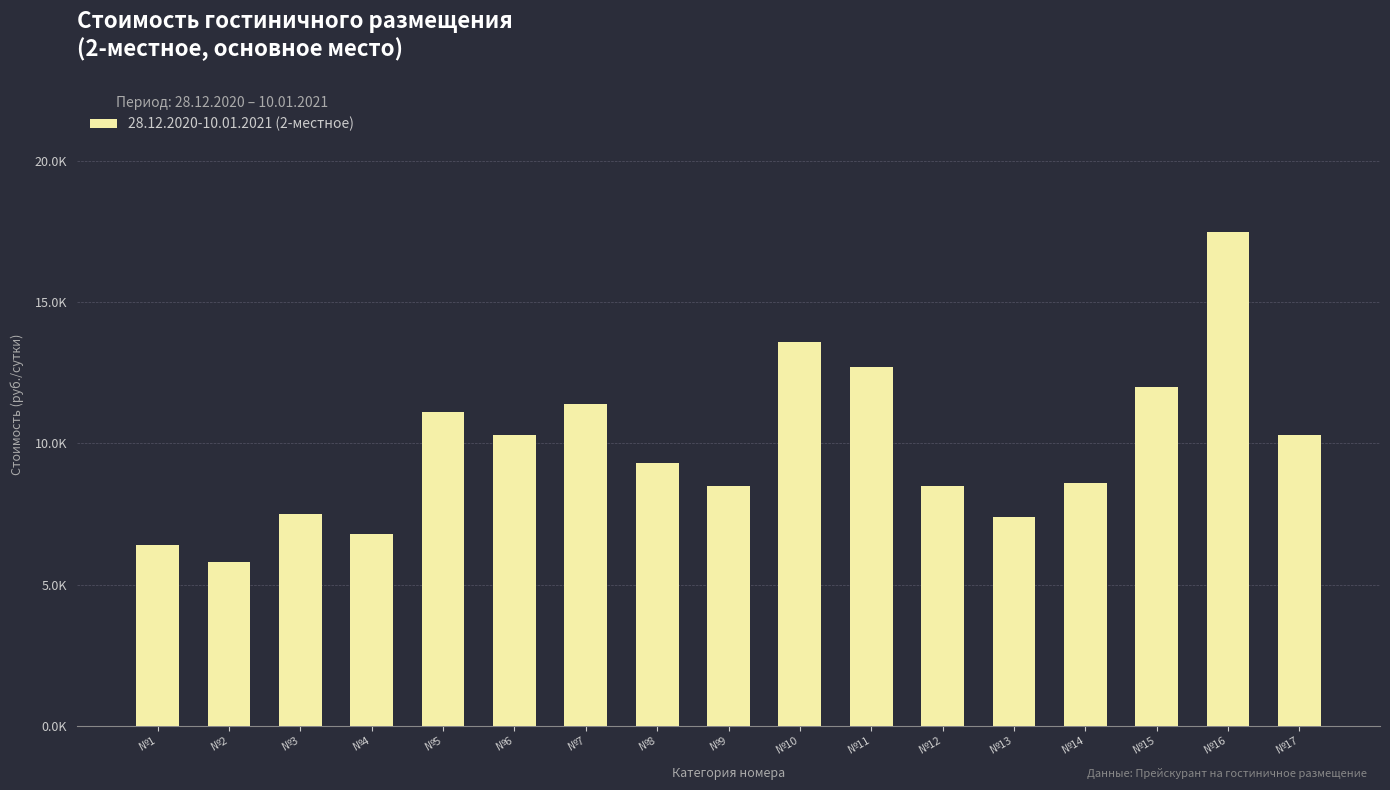

What is the difference between the maximum and minimum values?

11700